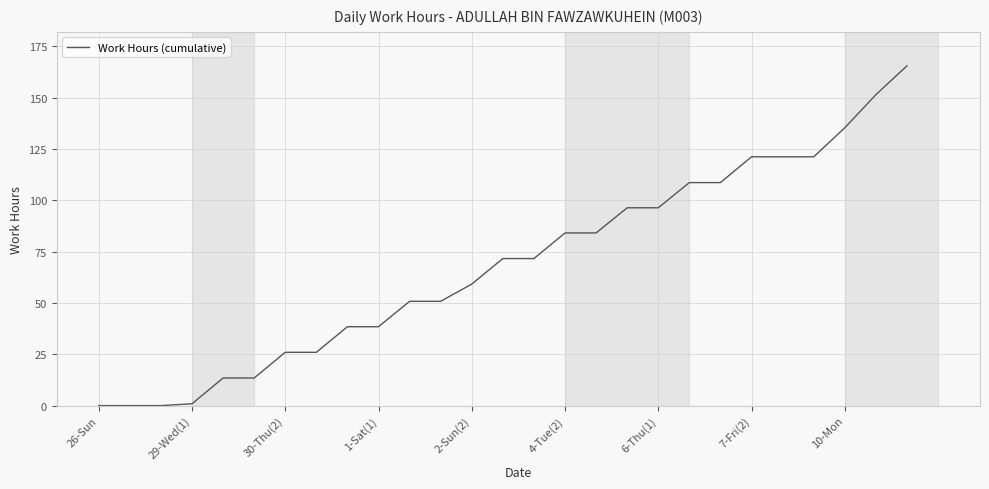

What is the maximum value shown in the chart?

165.5